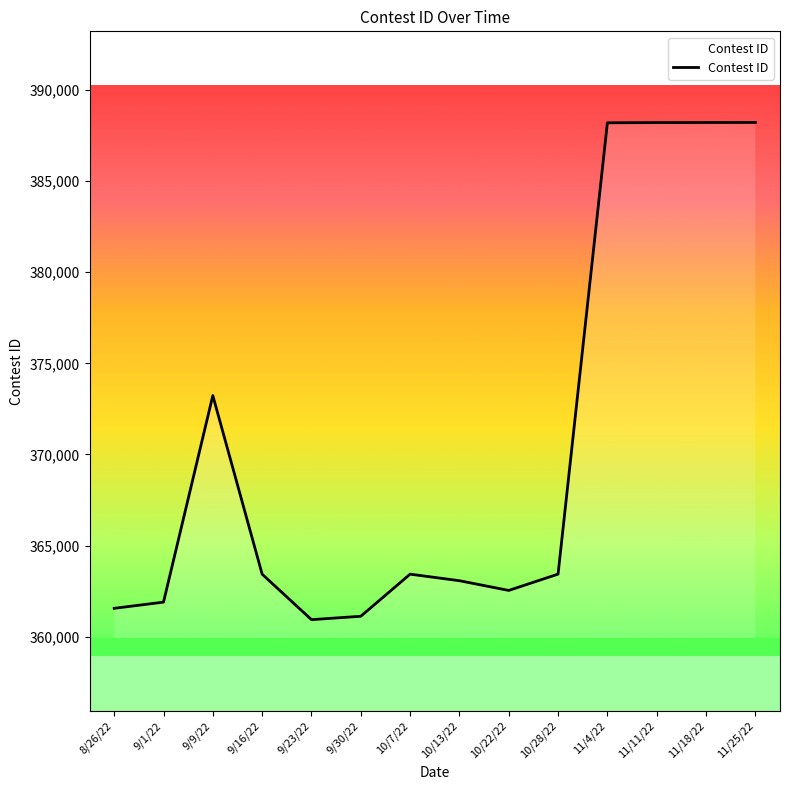

The value at 10/7/22 is 363431. True or false?

True